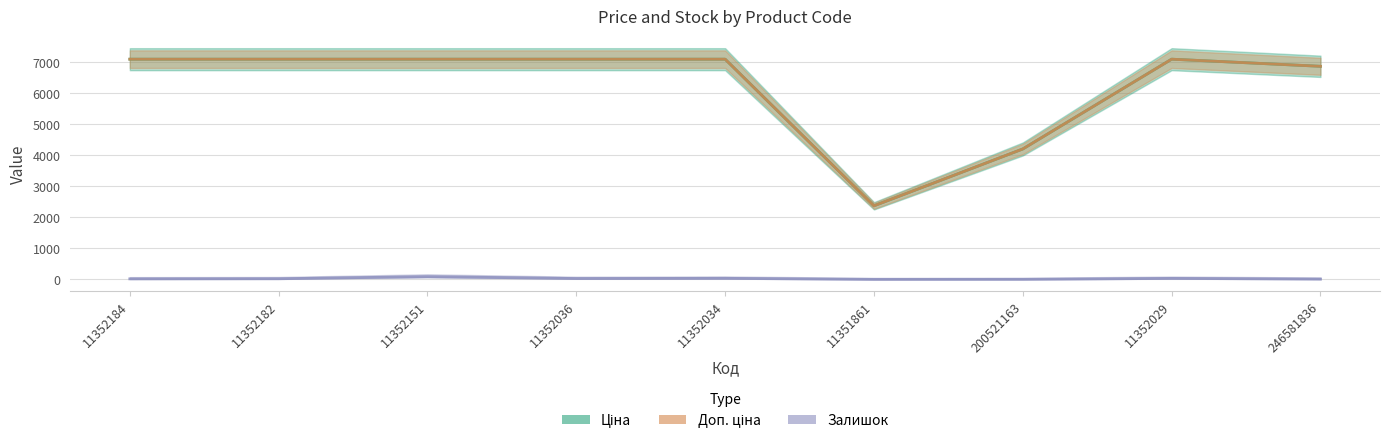

What is the highest value of the Залишок series?

89.0